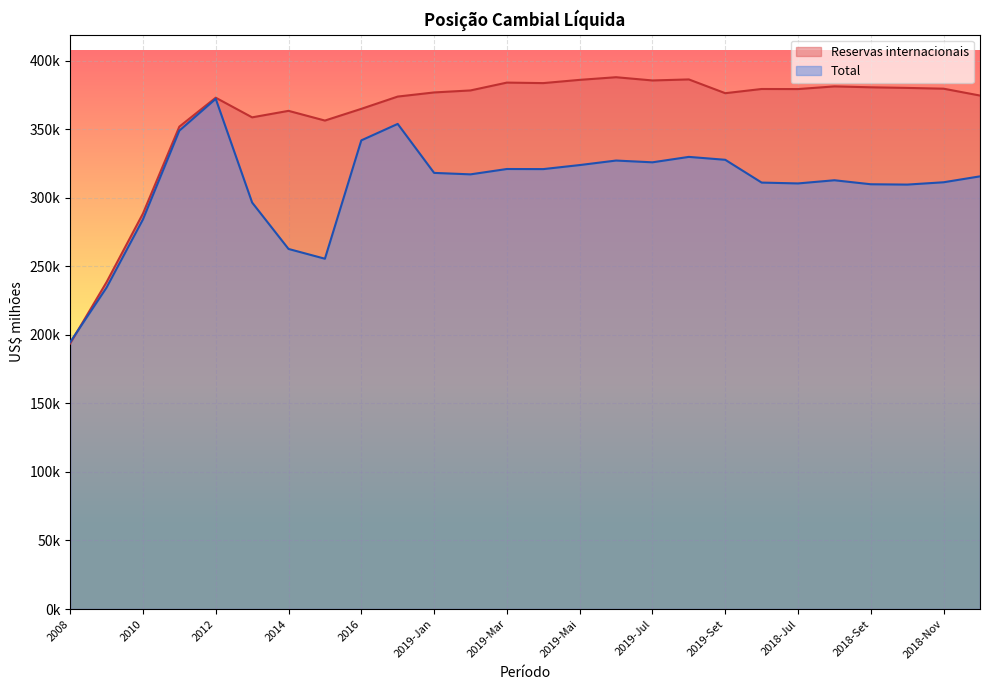

What are all the series names shown in the legend?

Reservas internacionais, Total